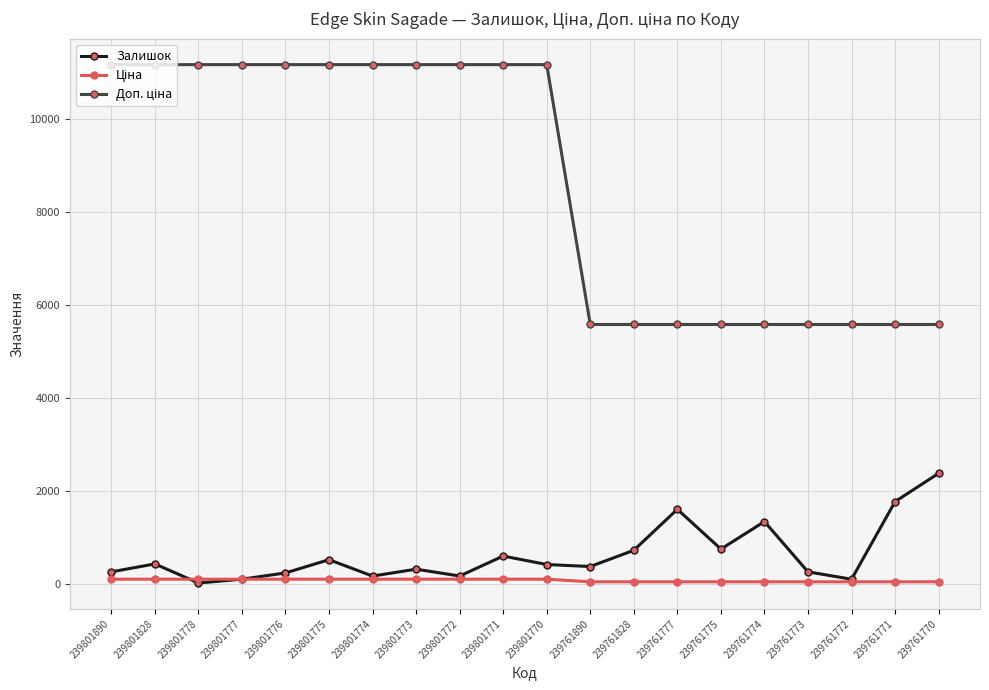

The value of Залишок at 239761775 is 759.0. True or false?

True